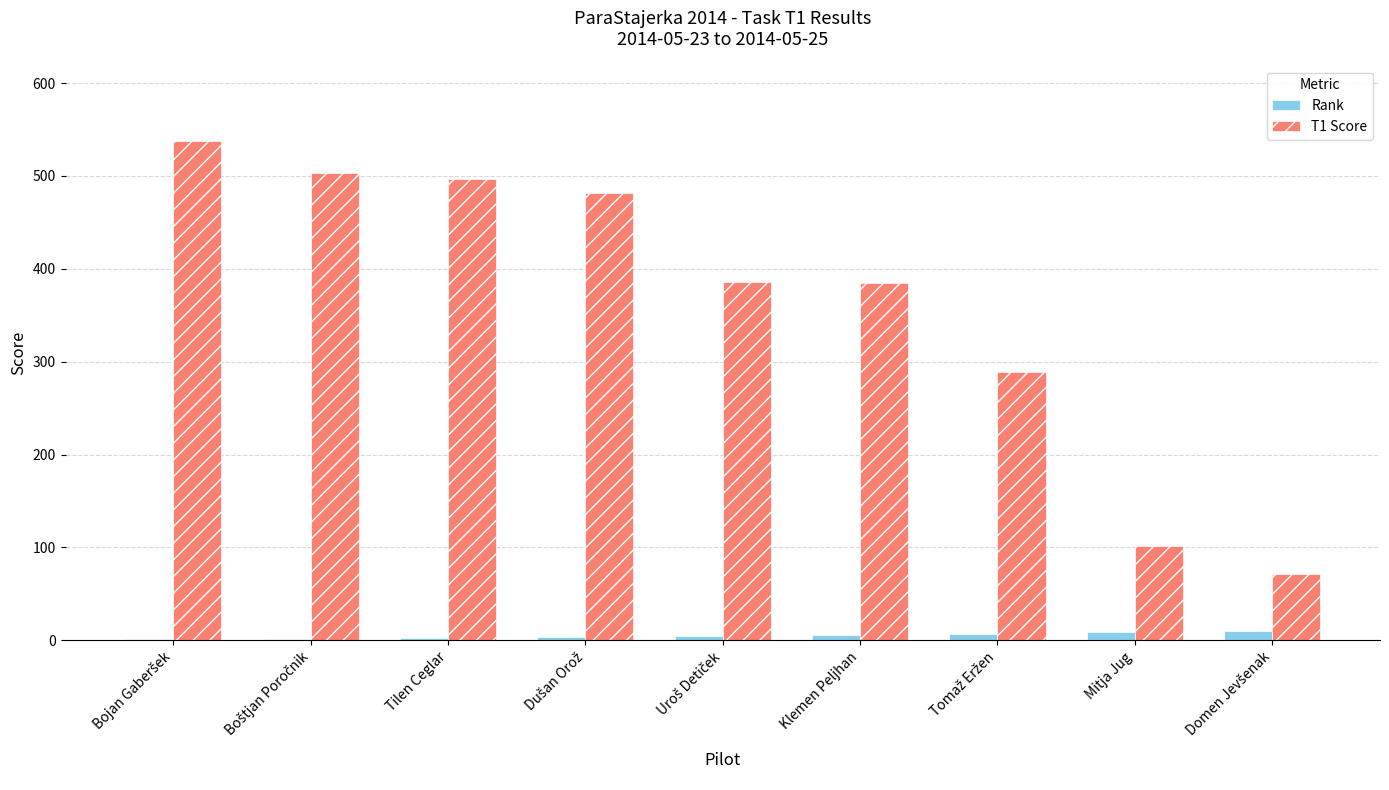

Which series has the largest total across all categories?

T1 Score